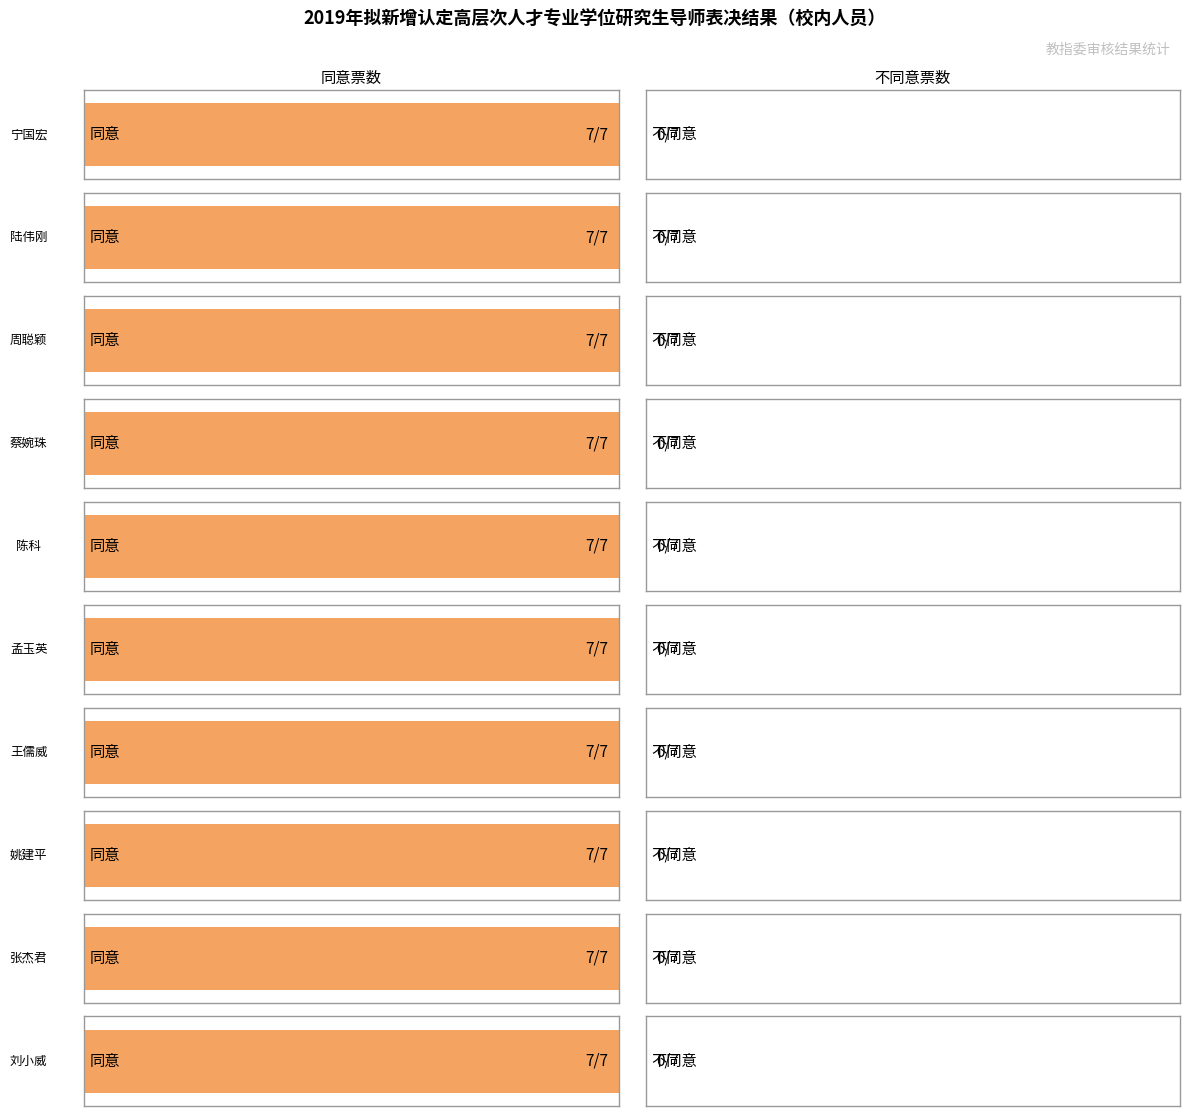

What is the label of the 6th bar from the left?

孟玉英